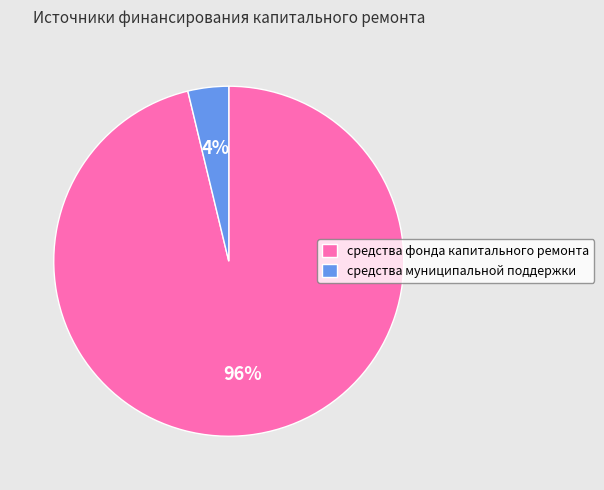

To the nearest percent, what portion does средства муниципальной поддержки represent?

4%